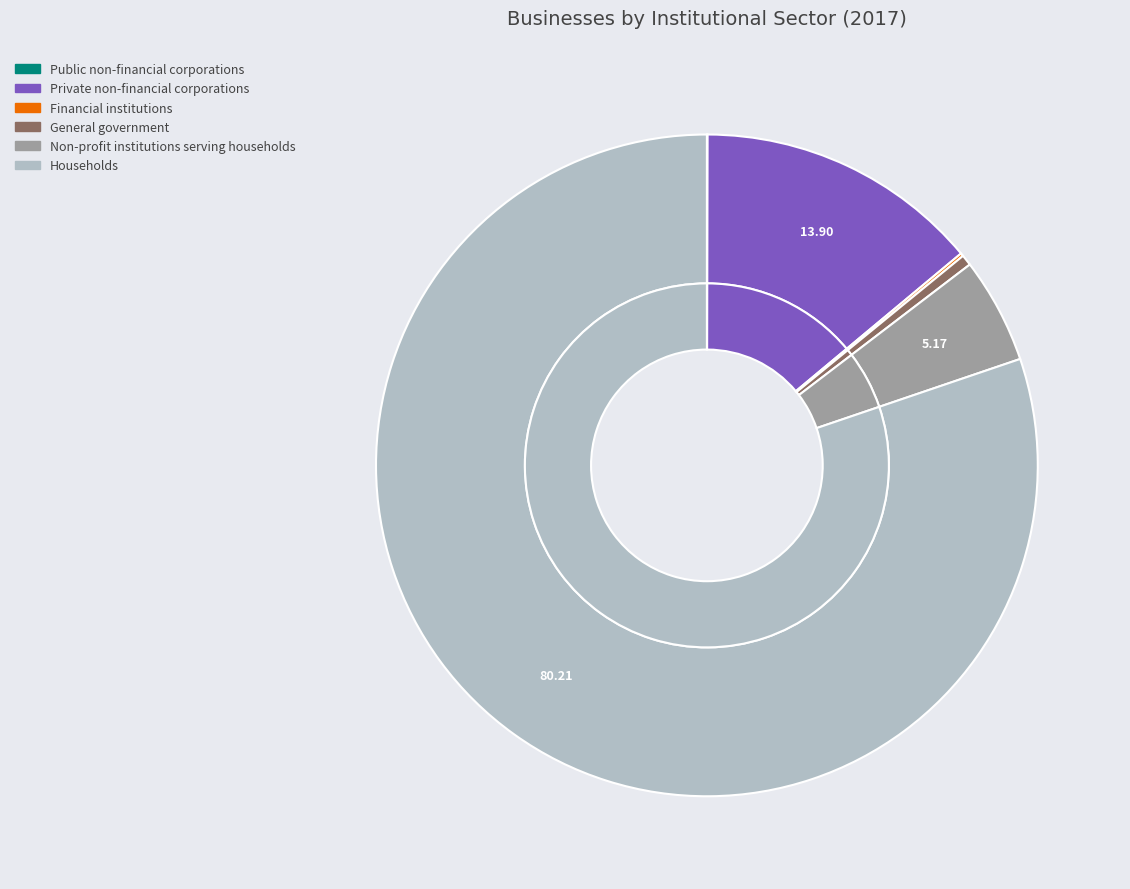

How much of the chart is everything except Non-profit institutions serving households?

94.8%